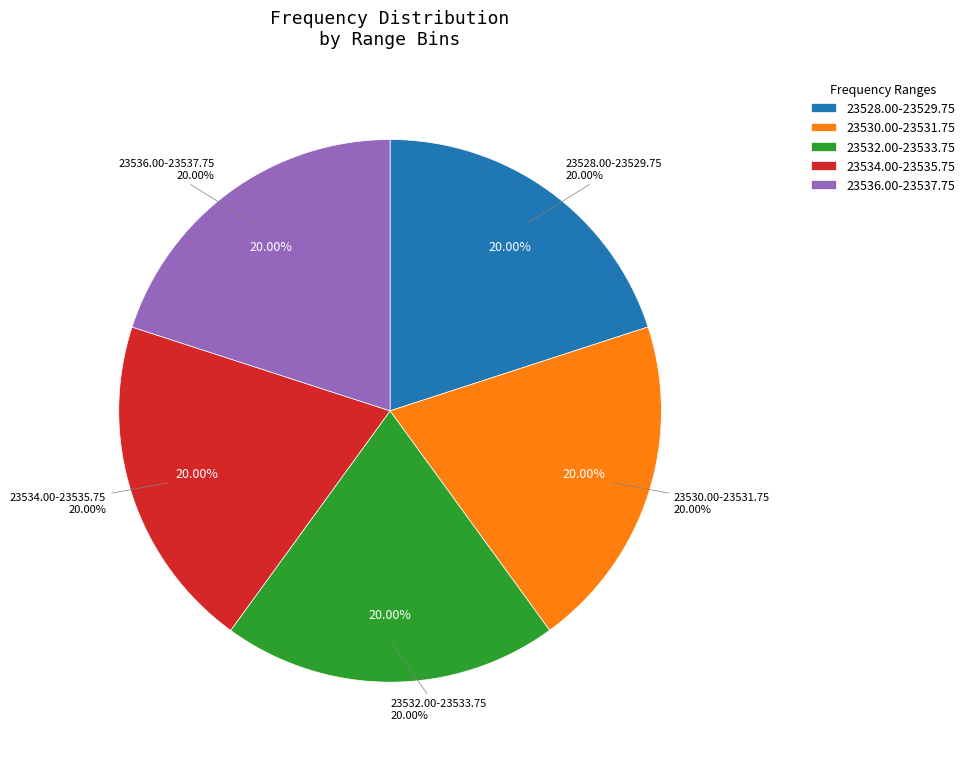

Is it true that 23534.0-23536.0 is 1% of the pie?

False